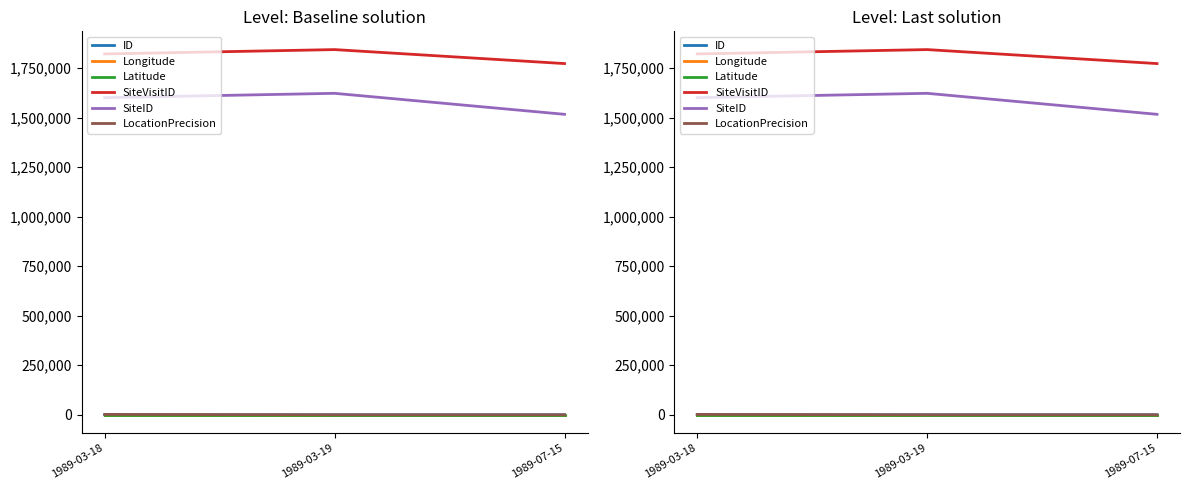

What is the difference between the highest and lowest values at 1989-03-18?

1822089.3